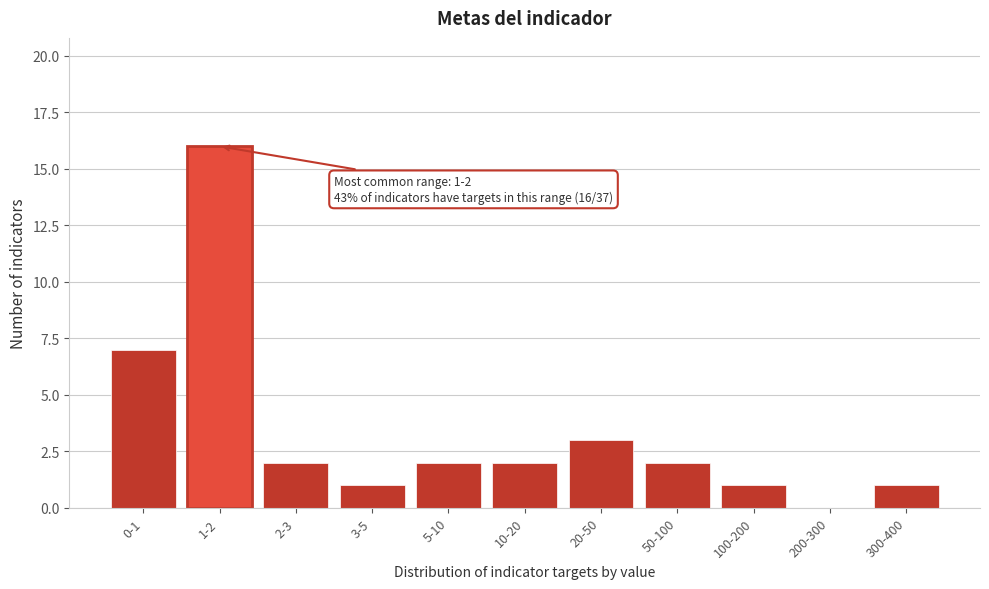

Reading left to right, what are all the values shown in this chart?

0-1=7	1-2=16	2-3=2	3-5=1	5-10=2	10-20=2	20-50=3	50-100=2	100-200=1	200-300=0	300-400=1